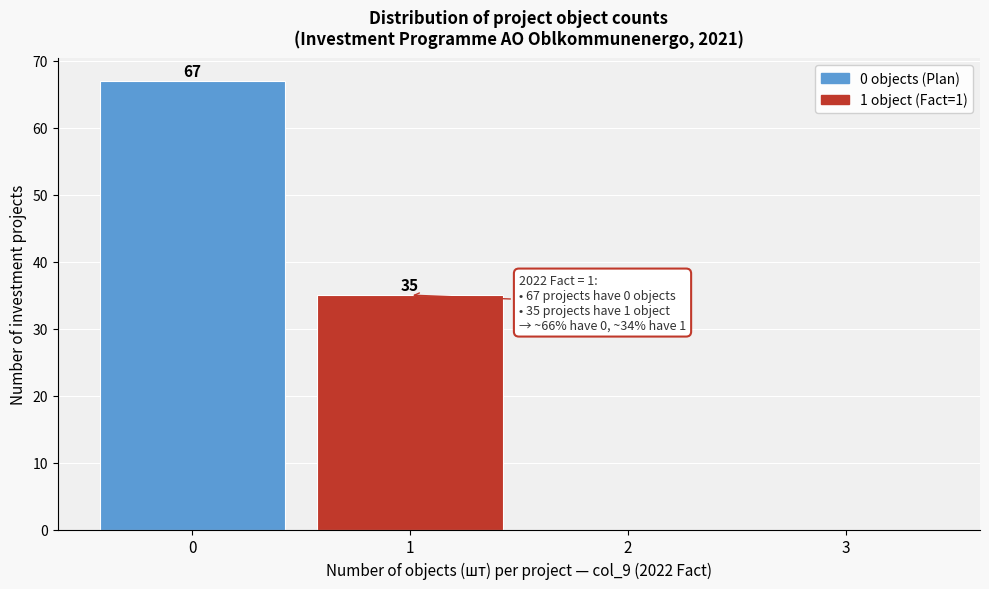

Which range on the x-axis has the tallest bar?

-0.5 to 0.5